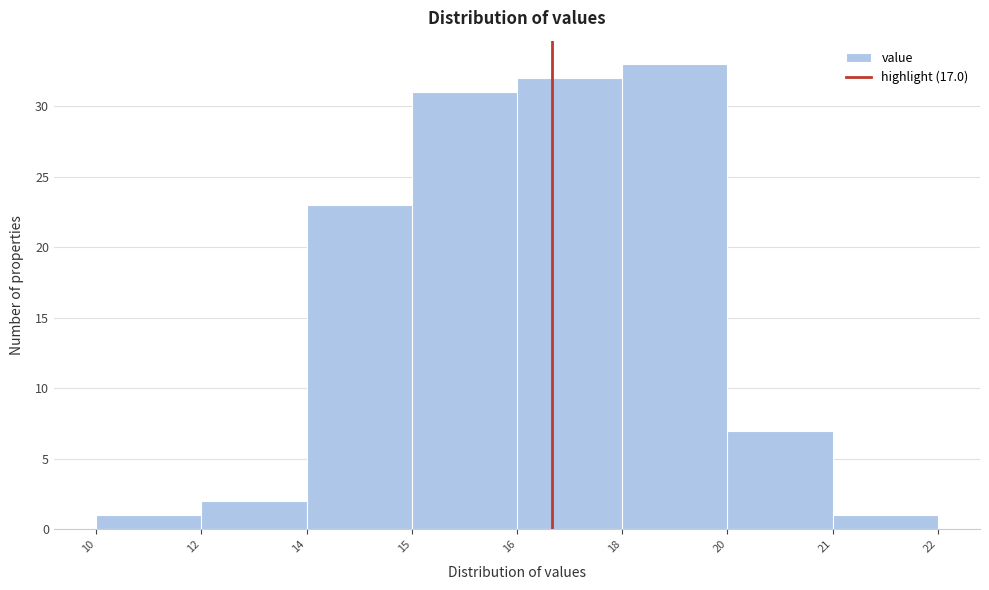

Reading right to left, extract all data points from this chart.

1	7	33	32	31	23	2	1